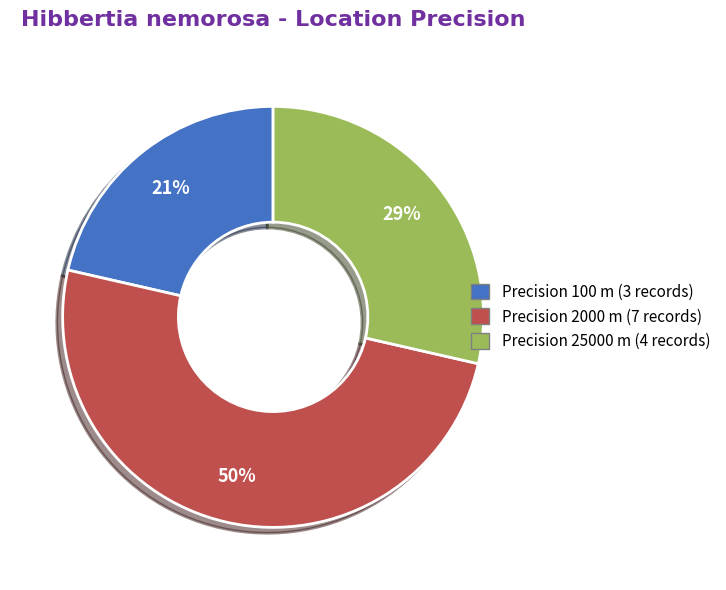

Which category has the biggest portion of the pie?

Precision 2000 m (7 records)